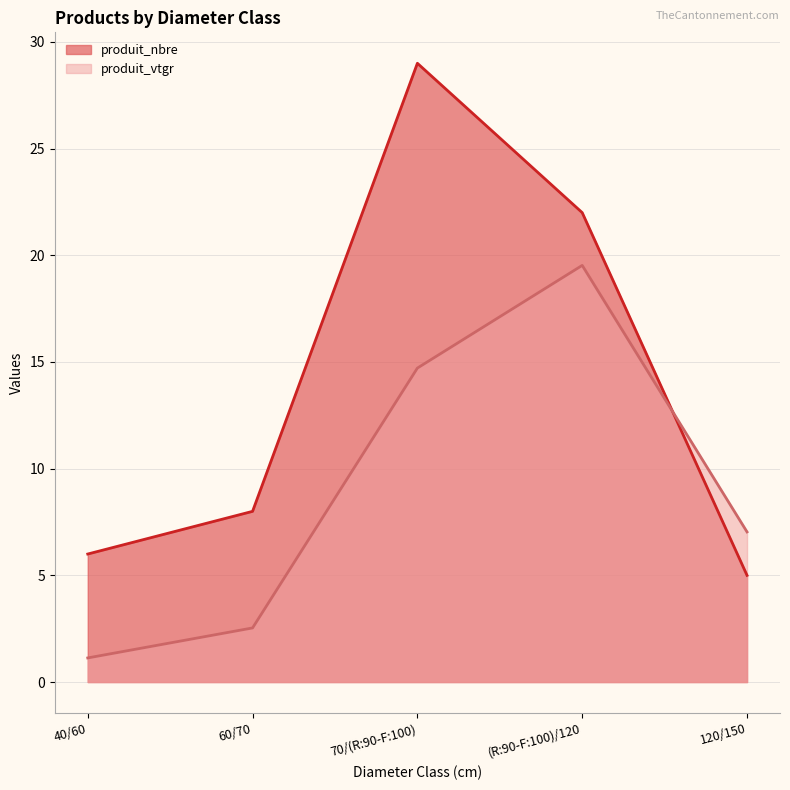

Does the chart display data point markers on the line(s)?

No